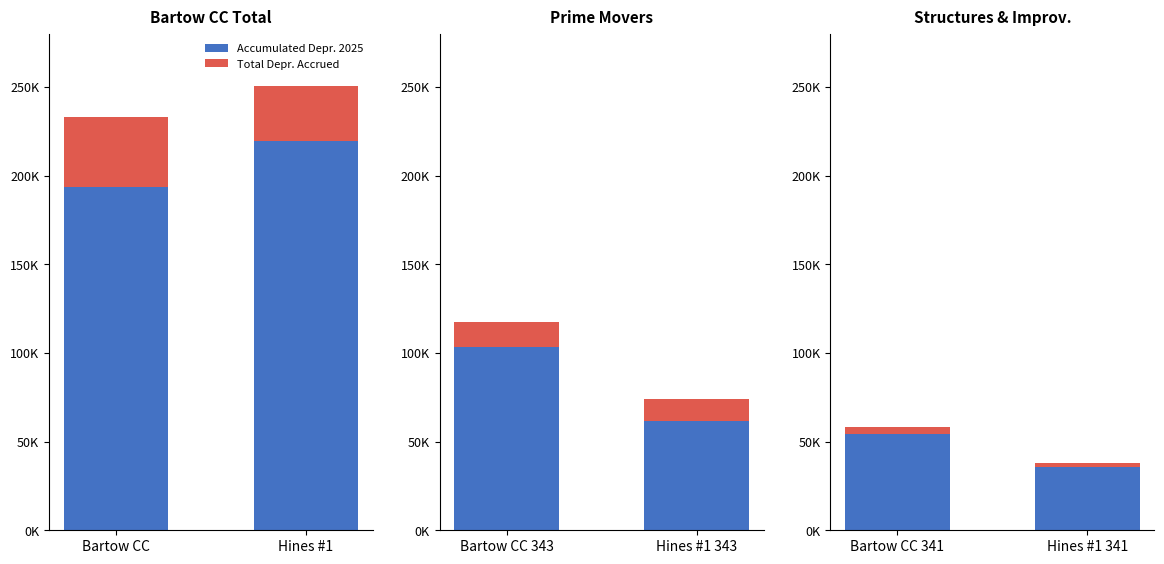

Which series has the largest range (max minus min)?

Accumulated Depr. 2025